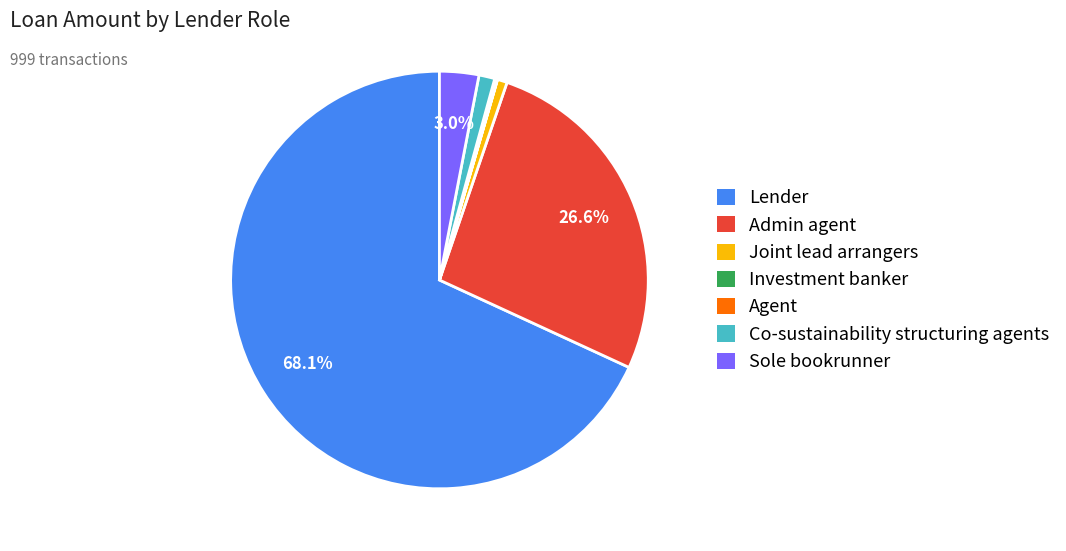

Which slice represents more than half of the pie?

Lender